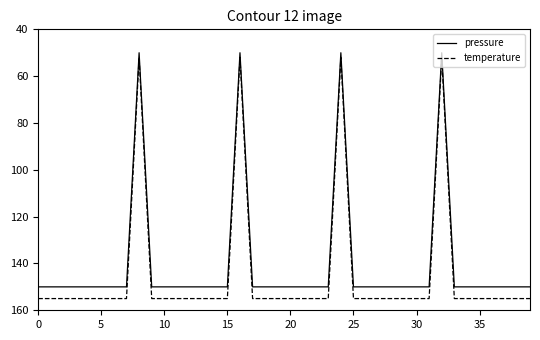

What is the minimum value shown in the chart?

50